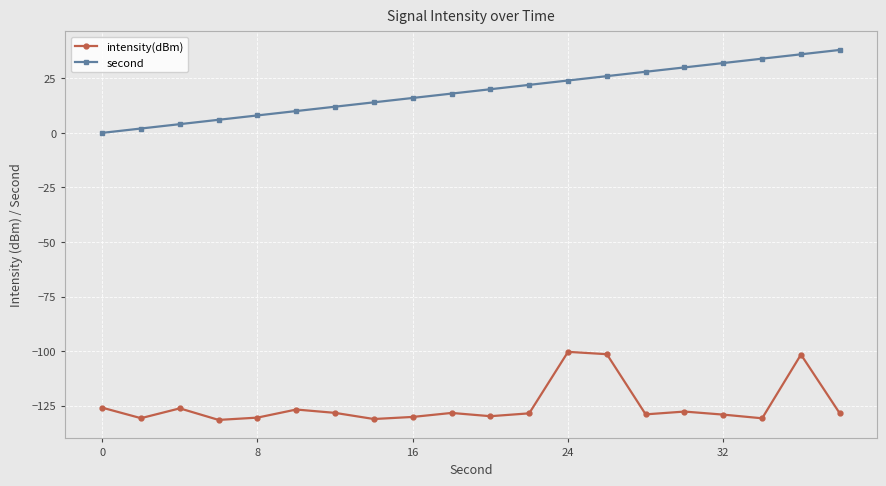

Rank the series by their average value, from highest to lowest.

second, intensity(dBm)